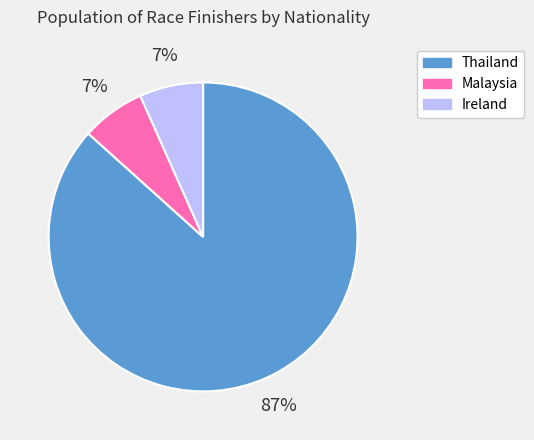

Which slice is the largest?

Thailand